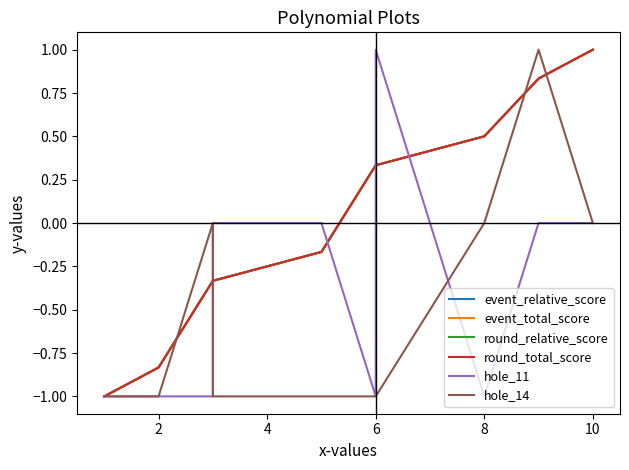

True or false: hole_11 and event_total_score cross at least once.

True